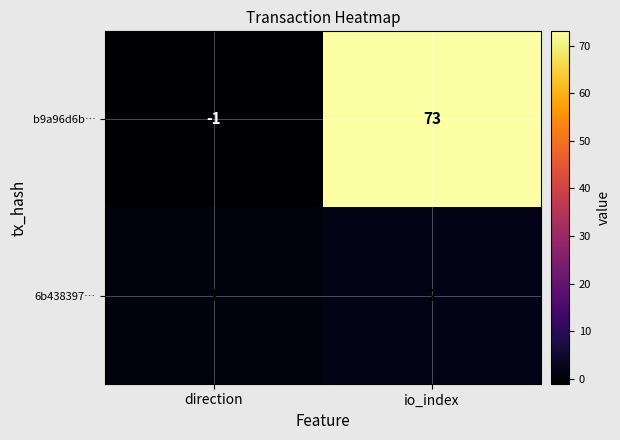

True or false: 6b438397… has a value of 1 at io_index.

False